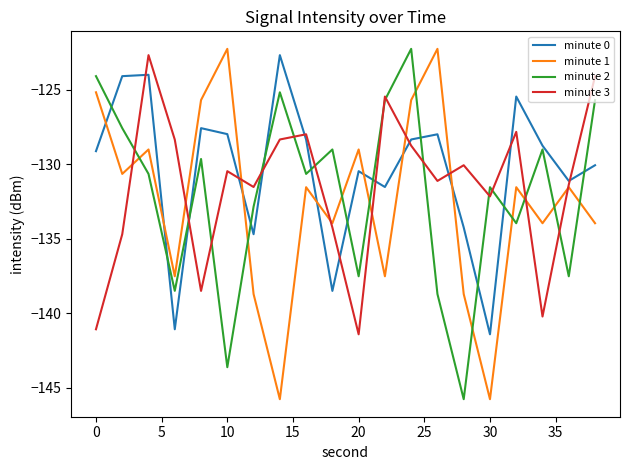

What is the maximum value shown in the chart?

-122.3